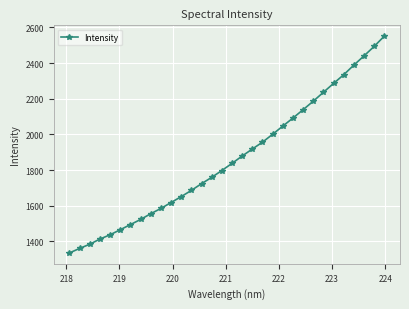

What is the greatest value displayed?

2550.7